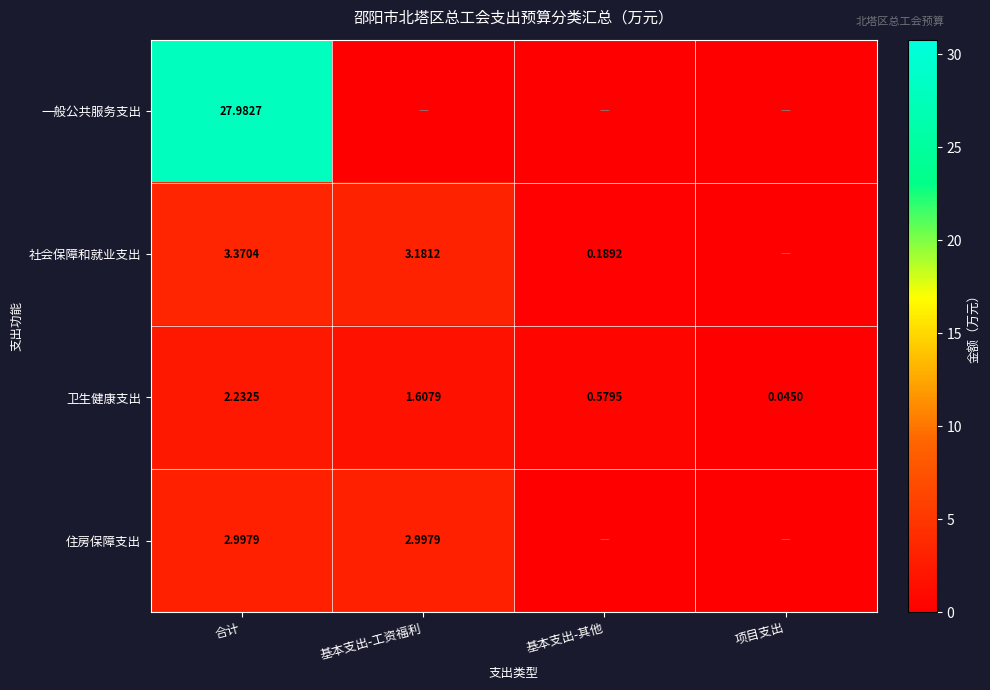

Is the value of 社会保障和就业支出 at 基本支出-工资福利 greater than the value of 卫生健康支出 at 基本支出-其他?

Yes